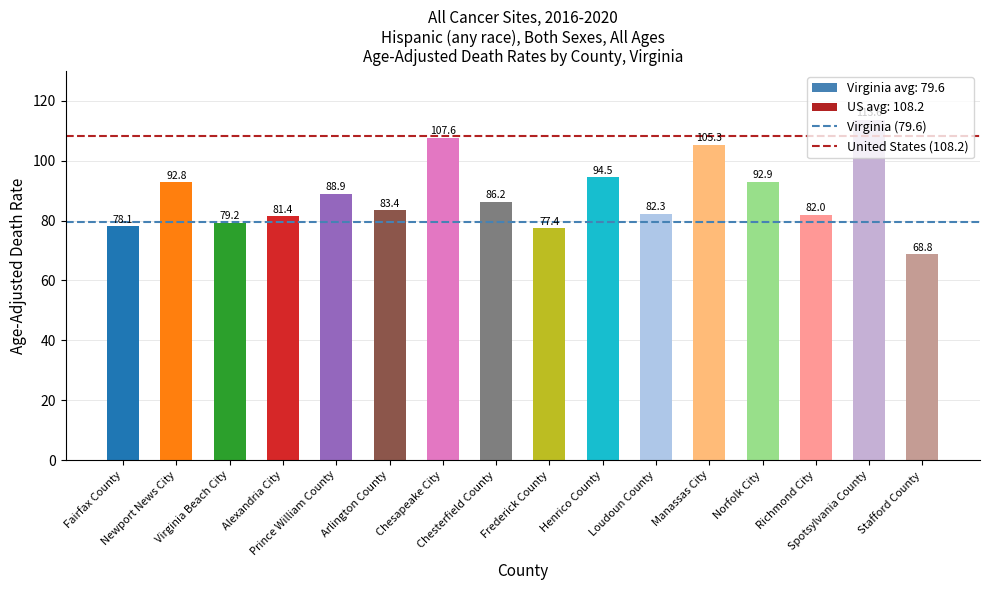

What is the value of the 16th bar from the left?

68.8